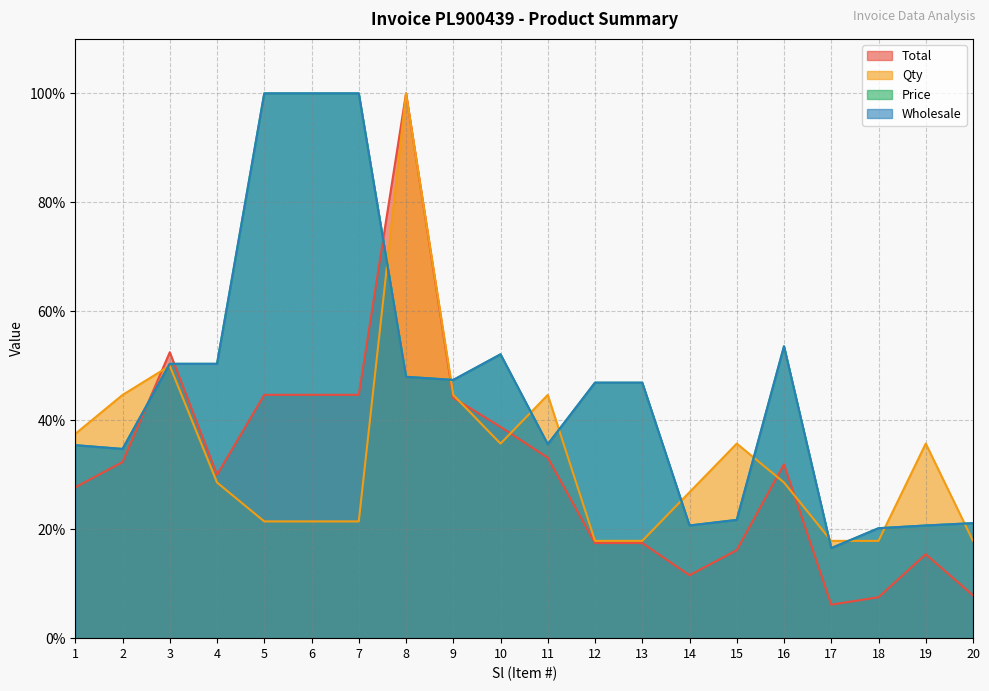

Rank the series at 17 from lowest to highest value.

Total, Price, Wholesale, Qty